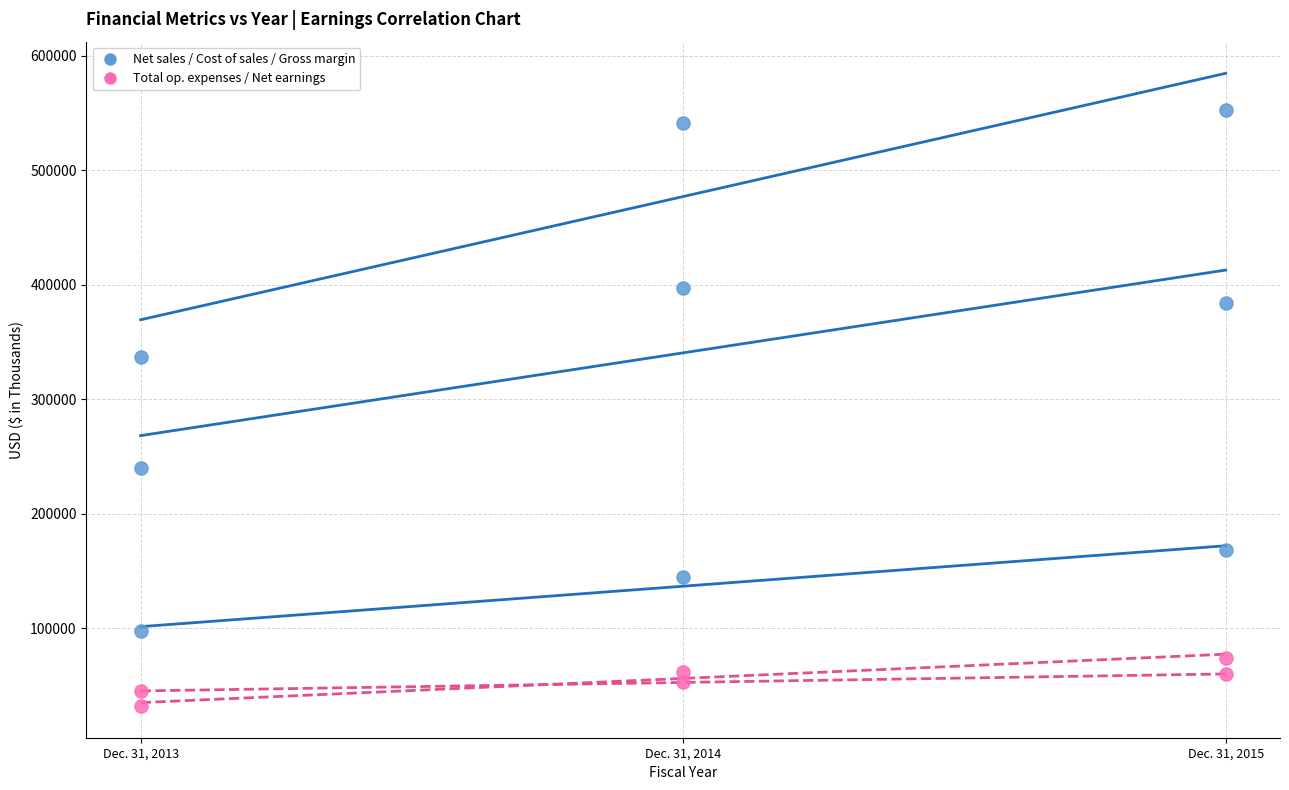

How many points are shown in the scatter plot?

15